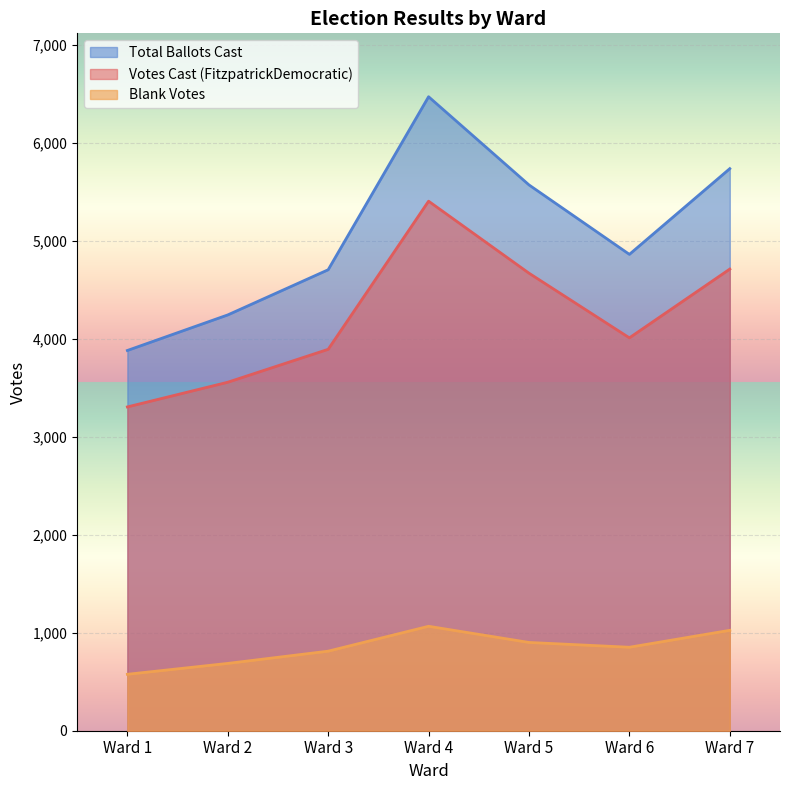

Count the number of categories in the chart.

7